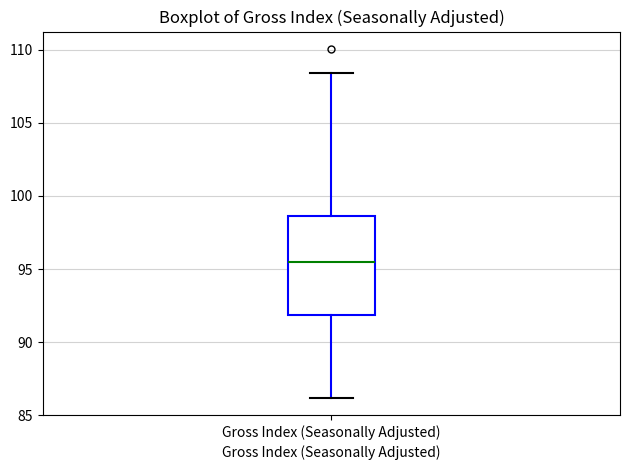

Where does the median line of the box for Gross Index (Seasonally Adjusted) sit on the y-axis? The values are not printed on the chart, so give them approximately, as read against the axis.

95.5